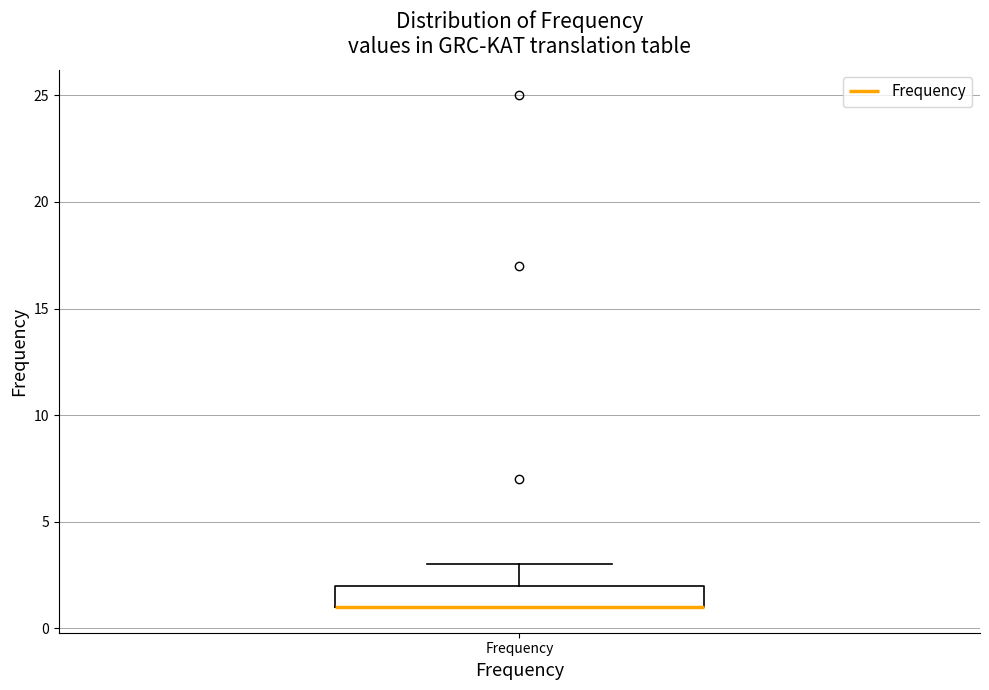

Read this box plot against the y-axis: the position of the median line, the range covered by the box, and the ends of both whiskers. The values are not printed on the chart, so give them approximately, as read against the axis.

median 1 (drawn on the box's lower edge), box 1 to 2, whiskers 1 to 3